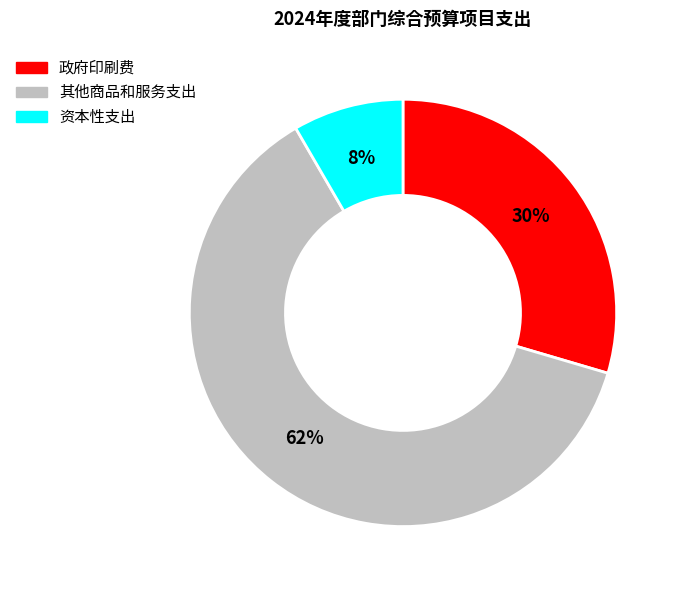

Is there a majority slice in this chart?

Yes